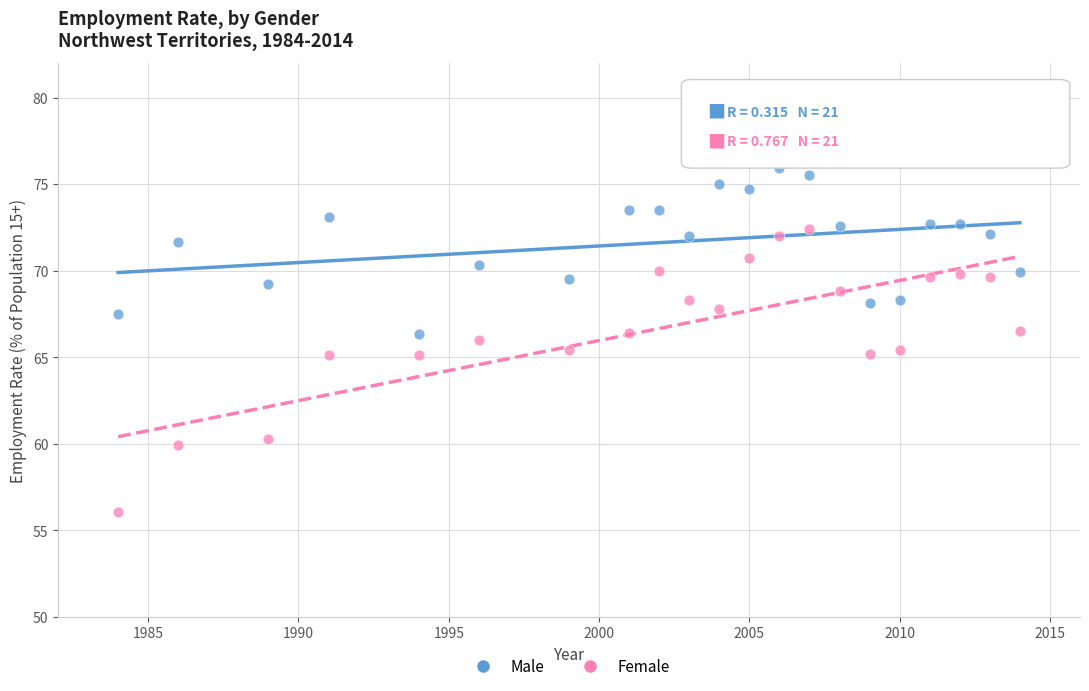

What is the X range (max minus min) for the scatter plot?

30.0